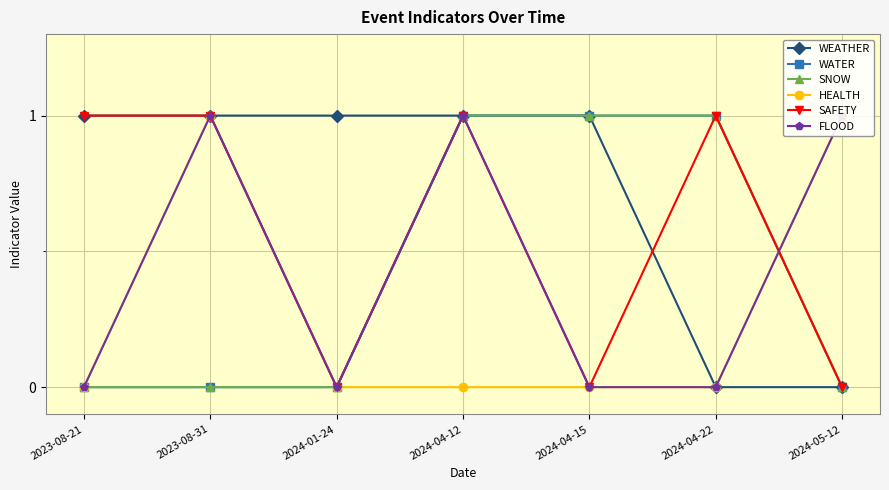

What is the maximum value shown in the chart?

1